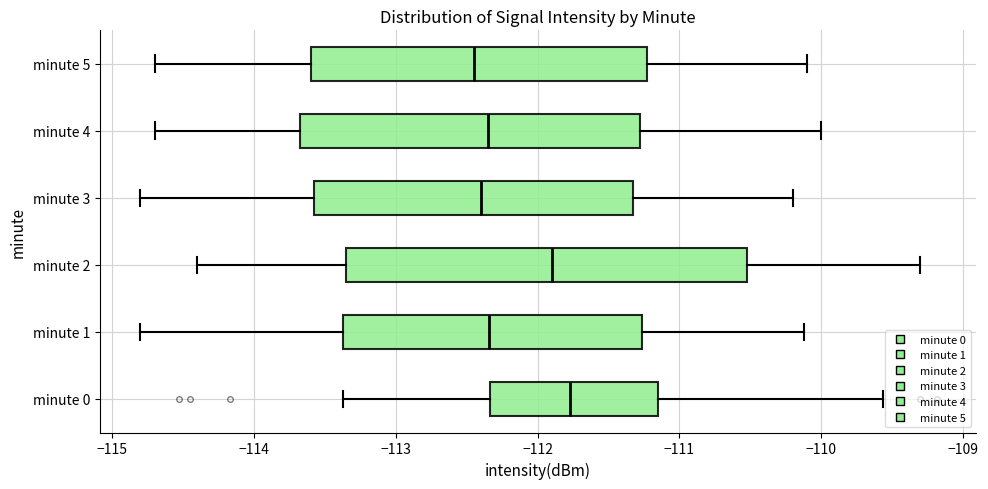

Which box's median line is the furthest to the right?

minute 0